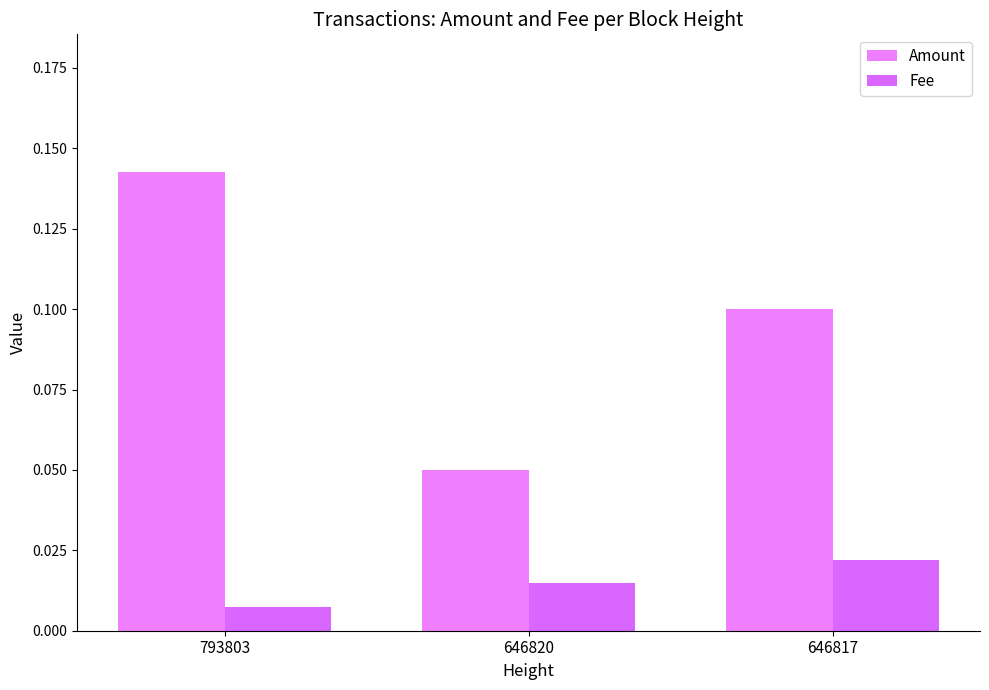

What are all the series names shown in the legend?

Amount, Fee